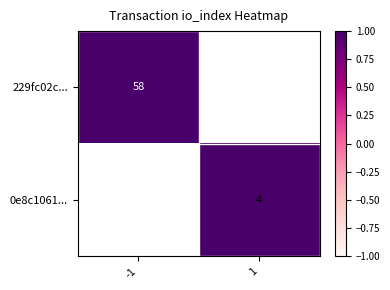

The 0e8c1061... series shows 4 at 1. True or false?

True